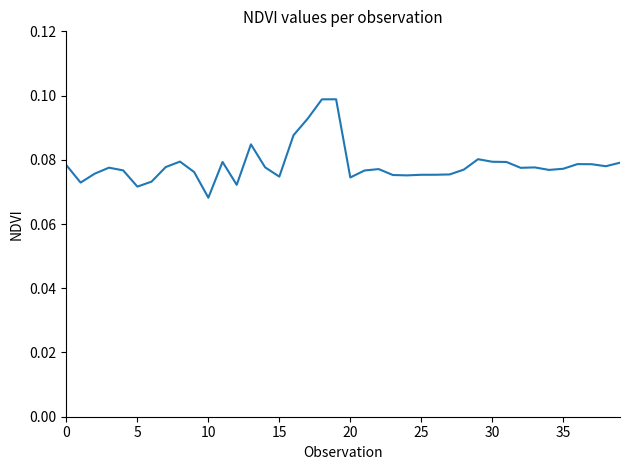

How many points are lower than both their immediate neighbors (excluding endpoints)?

10